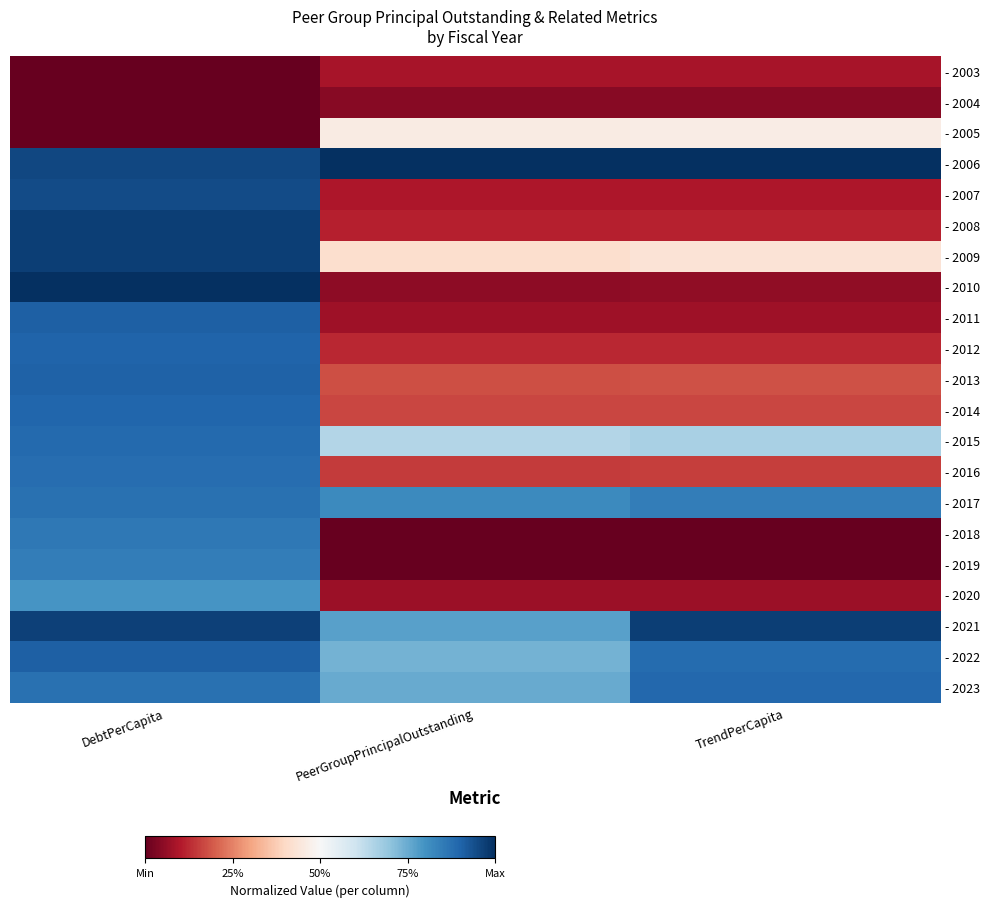

Reading right to left, list all the values displayed in this chart.

- 2003: TrendPerCapita=0.1	PeerGroupPrincipalOutstanding=0.1	DebtPerCapita=0.0
- 2004: TrendPerCapita=0.0	PeerGroupPrincipalOutstanding=0.0	DebtPerCapita=0.0
- 2005: TrendPerCapita=0.5	PeerGroupPrincipalOutstanding=0.5	DebtPerCapita=0.0
- 2006: TrendPerCapita=1.0	PeerGroupPrincipalOutstanding=1.0	DebtPerCapita=1.0
- 2007: TrendPerCapita=0.1	PeerGroupPrincipalOutstanding=0.1	DebtPerCapita=0.9
- 2008: TrendPerCapita=0.1	PeerGroupPrincipalOutstanding=0.1	DebtPerCapita=1.0
- 2009: TrendPerCapita=0.4	PeerGroupPrincipalOutstanding=0.4	DebtPerCapita=1.0
- 2010: TrendPerCapita=0.1	PeerGroupPrincipalOutstanding=0.1	DebtPerCapita=1.0
- 2011: TrendPerCapita=0.1	PeerGroupPrincipalOutstanding=0.1	DebtPerCapita=0.9
- 2012: TrendPerCapita=0.1	PeerGroupPrincipalOutstanding=0.1	DebtPerCapita=0.9
- 2013: TrendPerCapita=0.2	PeerGroupPrincipalOutstanding=0.2	DebtPerCapita=0.9
- 2014: TrendPerCapita=0.2	PeerGroupPrincipalOutstanding=0.2	DebtPerCapita=0.9
- 2015: TrendPerCapita=0.7	PeerGroupPrincipalOutstanding=0.6	DebtPerCapita=0.9
- 2016: TrendPerCapita=0.2	PeerGroupPrincipalOutstanding=0.2	DebtPerCapita=0.9
- 2017: TrendPerCapita=0.8	PeerGroupPrincipalOutstanding=0.8	DebtPerCapita=0.9
- 2018: TrendPerCapita=0.0	PeerGroupPrincipalOutstanding=0.0	DebtPerCapita=0.9
- 2019: TrendPerCapita=0.0	PeerGroupPrincipalOutstanding=0.0	DebtPerCapita=0.8
- 2020: TrendPerCapita=0.1	PeerGroupPrincipalOutstanding=0.1	DebtPerCapita=0.8
- 2021: TrendPerCapita=1.0	PeerGroupPrincipalOutstanding=0.8	DebtPerCapita=1.0
- 2022: TrendPerCapita=0.9	PeerGroupPrincipalOutstanding=0.7	DebtPerCapita=0.9
- 2023: TrendPerCapita=0.9	PeerGroupPrincipalOutstanding=0.8	DebtPerCapita=0.9